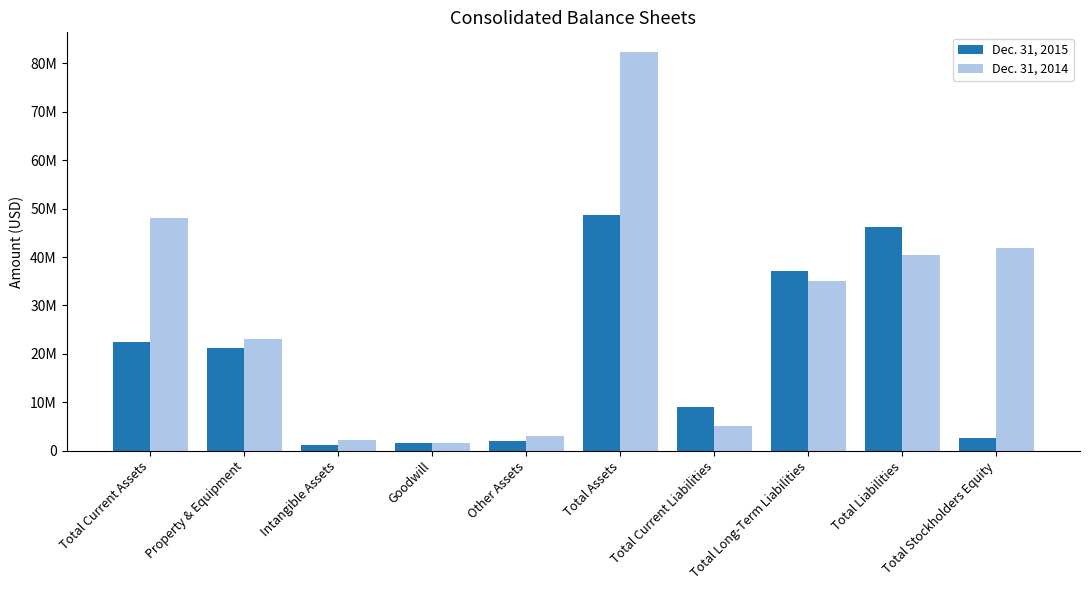

What is the difference between the Dec. 31, 2014 values at Goodwill and Intangible Assets?

525577